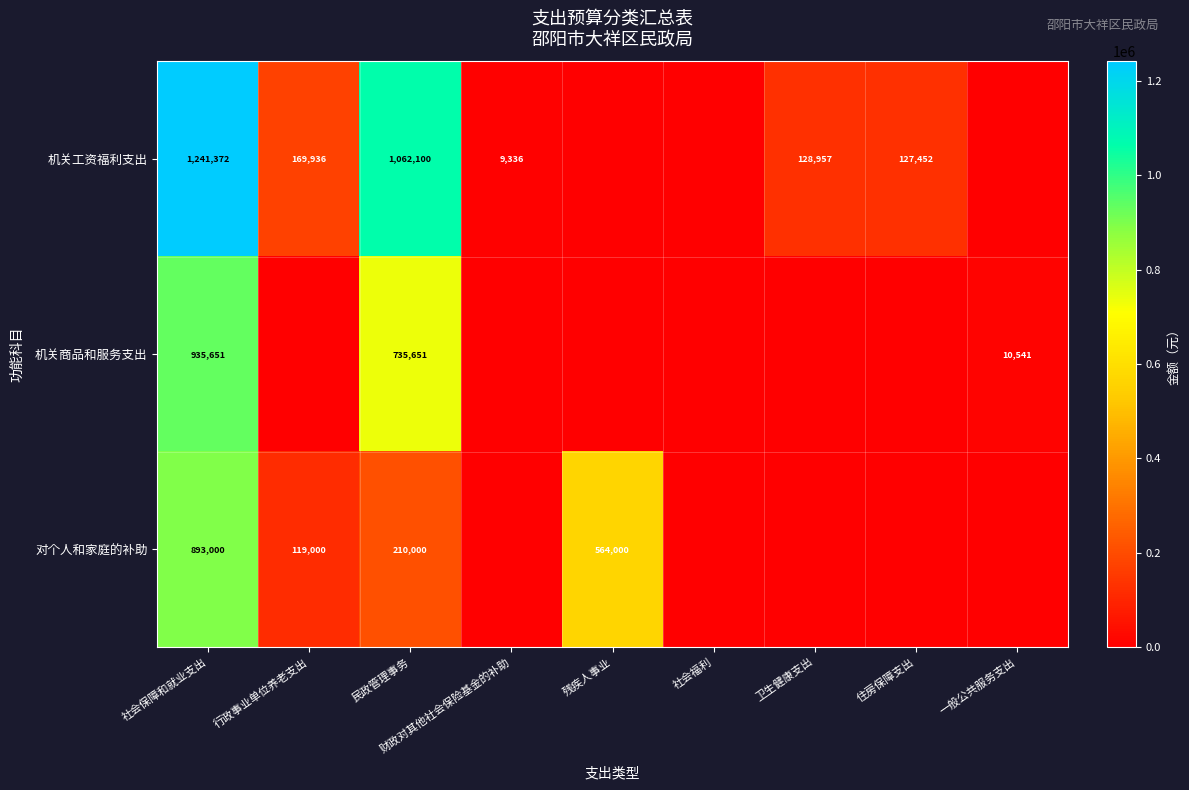

What is the total value across all series at 一般公共服务支出?

10540.8